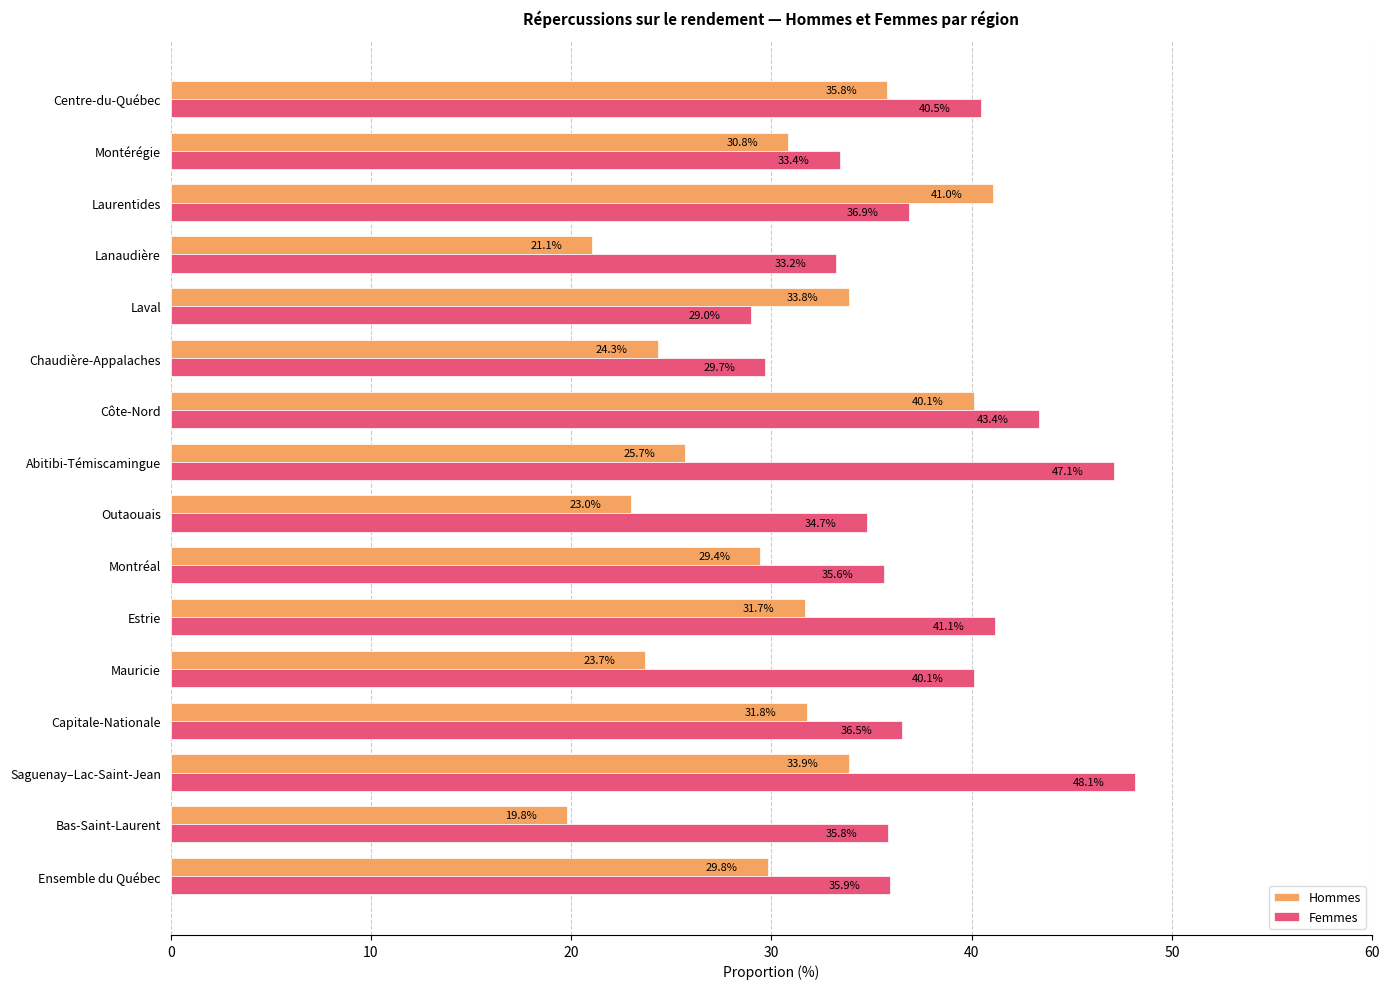

What is the difference between the Hommes values at Chaudière-Appalaches and Ensemble du Québec?

5.5